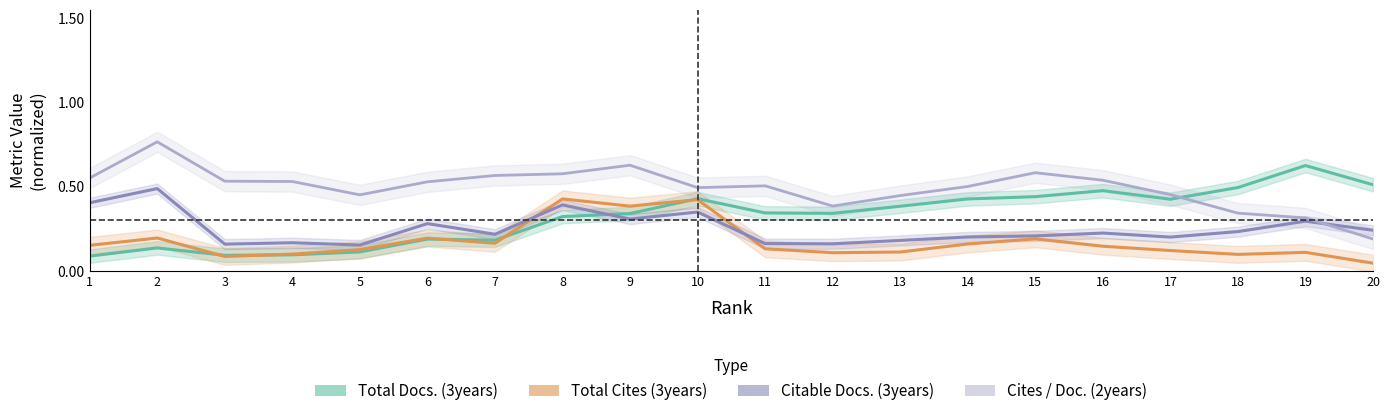

What is the maximum value shown in the chart?

0.8